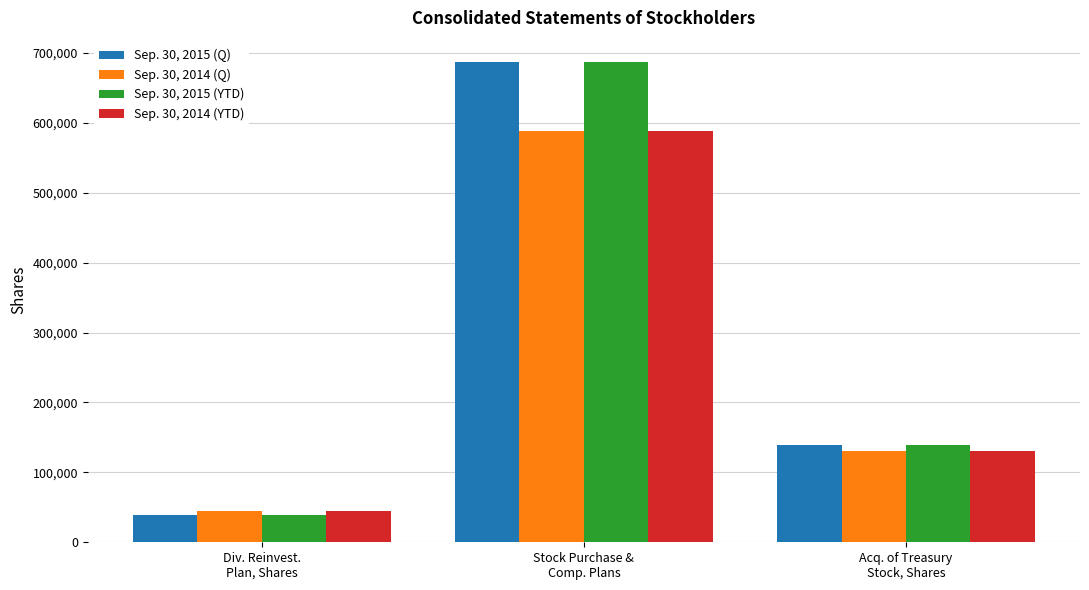

Reading left to right, transcribe all the data shown in this chart.

Sep. 30, 2015 (Q): 38947	686984	139031
Sep. 30, 2014 (Q): 44322	588858	130573
Sep. 30, 2015 (YTD): 38947	686984	139031
Sep. 30, 2014 (YTD): 44322	588858	130573